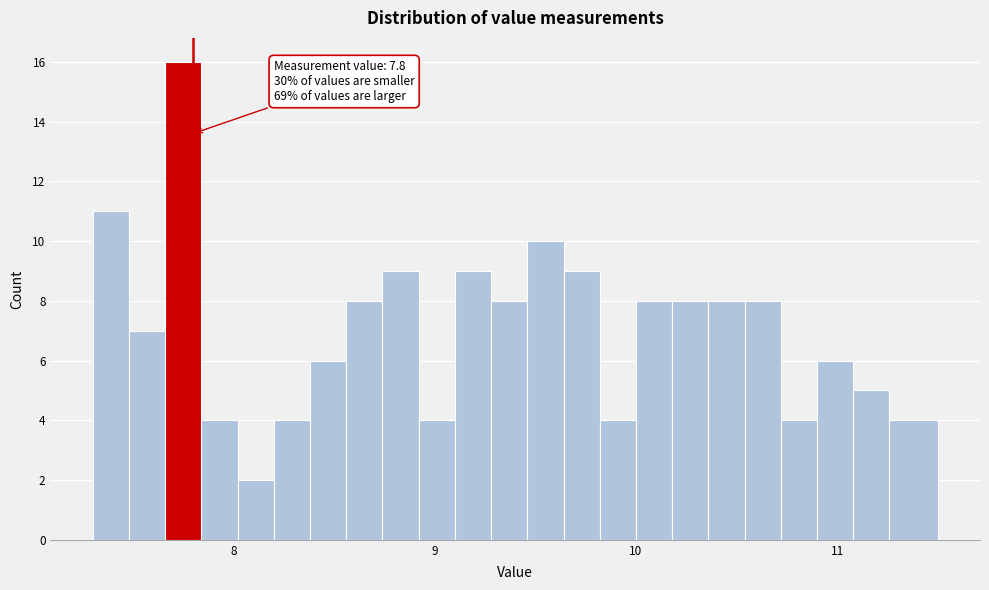

Read against the x-axis, roughly where is the centre of the tallest bar?

7.8